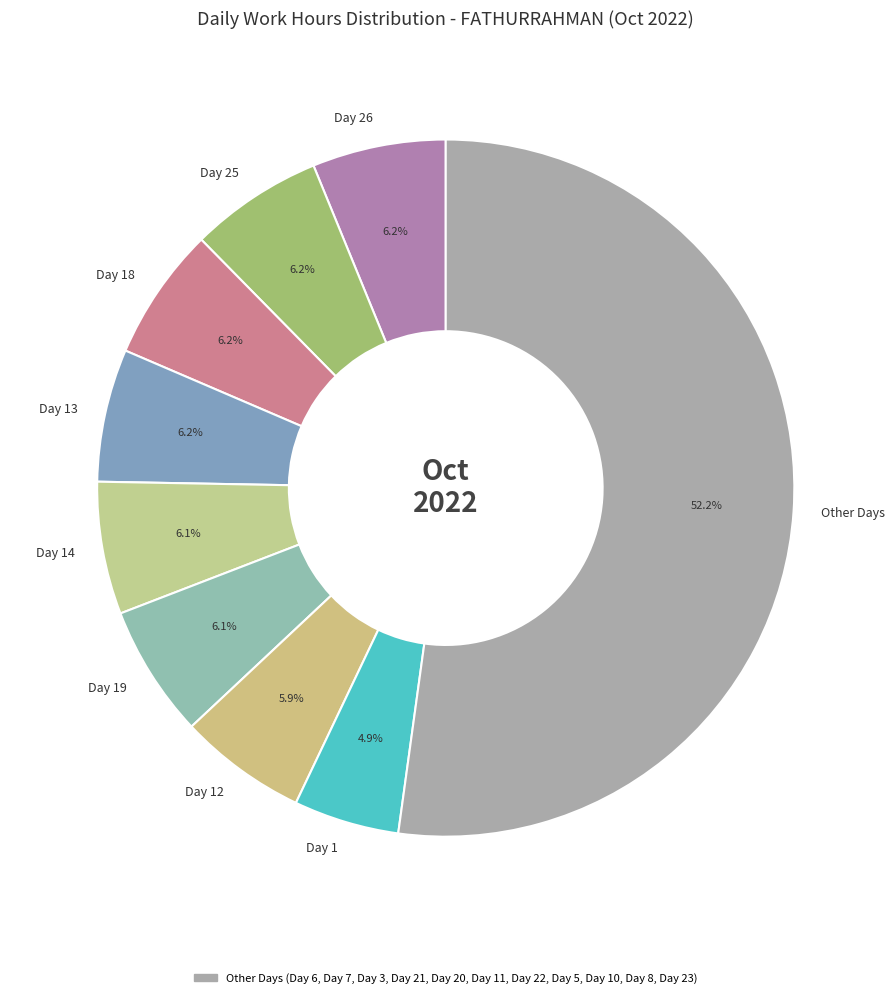

Between Other Days and Day 26, which is larger?

Other Days